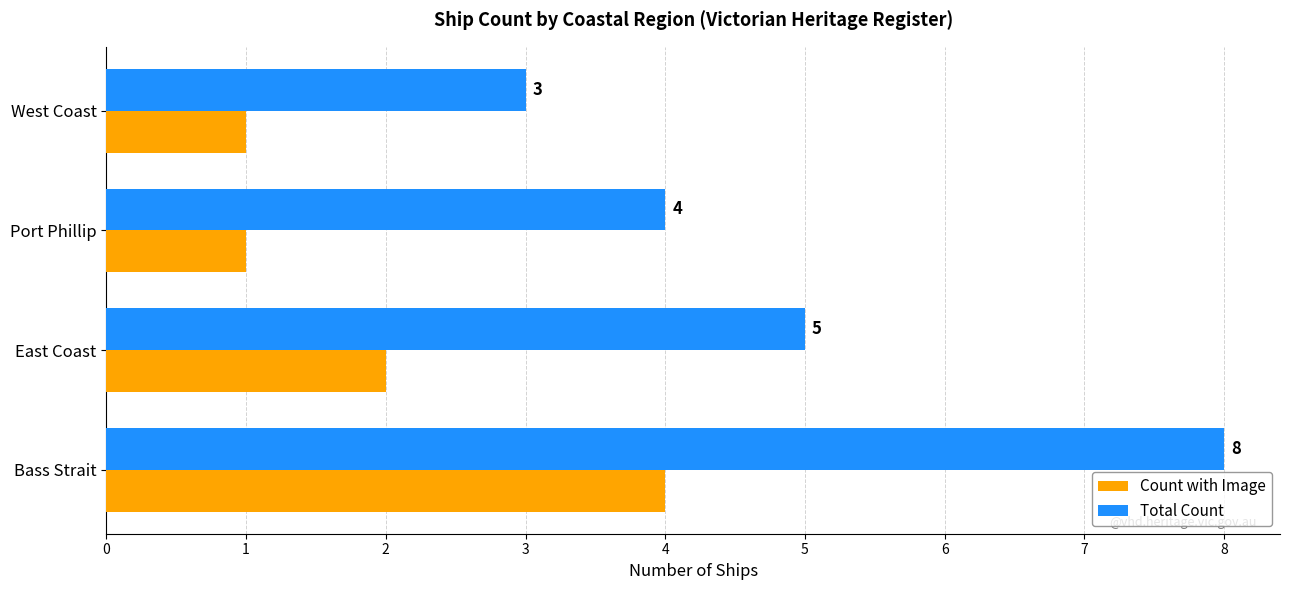

What is the difference between the maximum and second lowest values in the Count with Image series?

3